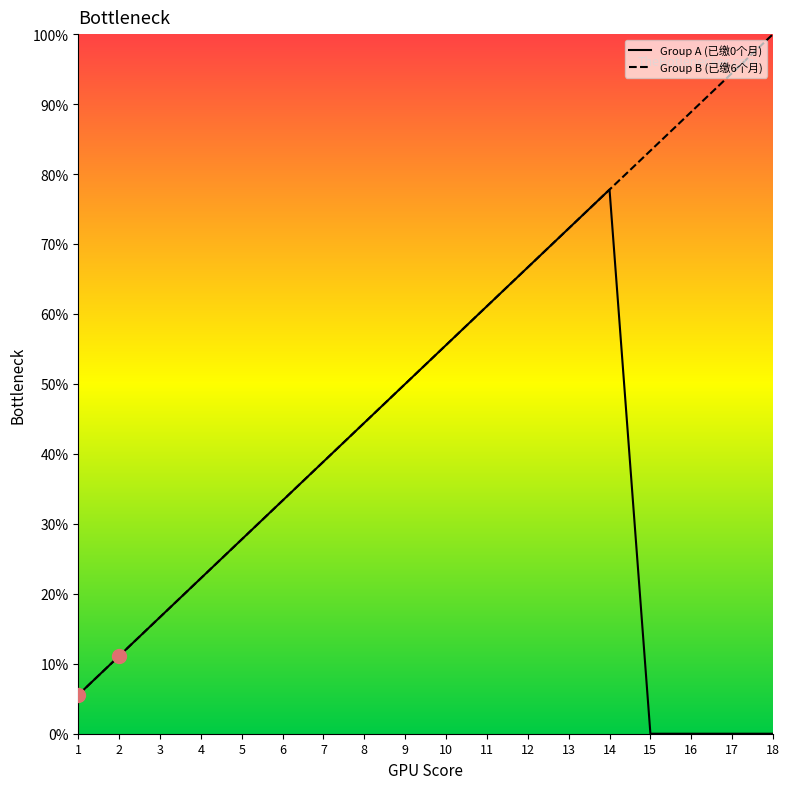

What is the sum of the Group B (已缴6个月) values at 4 and 2?

33.3